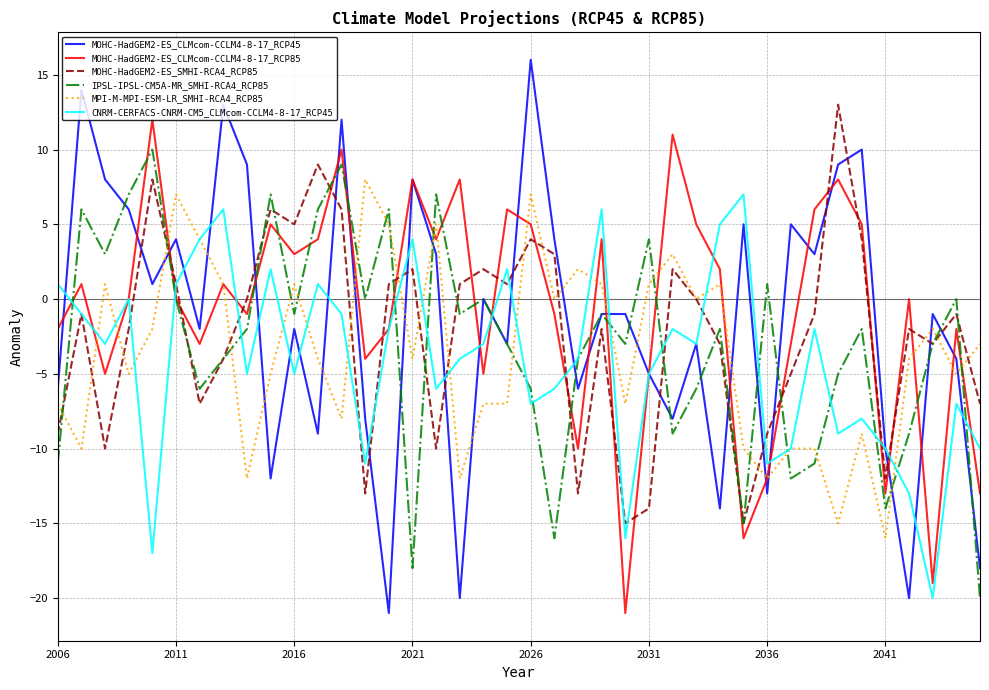

Rank the series by their average value, from lowest to highest.

CNRM-CERFACS-CNRM-CM5_CLMcom-CCLM4-8-17_RCP45, MPI-M-MPI-ESM-LR_SMHI-RCA4_RCP85, IPSL-IPSL-CM5A-MR_SMHI-RCA4_RCP85, MOHC-HadGEM2-ES_SMHI-RCA4_RCP85, MOHC-HadGEM2-ES_CLMcom-CCLM4-8-17_RCP45, MOHC-HadGEM2-ES_CLMcom-CCLM4-8-17_RCP85